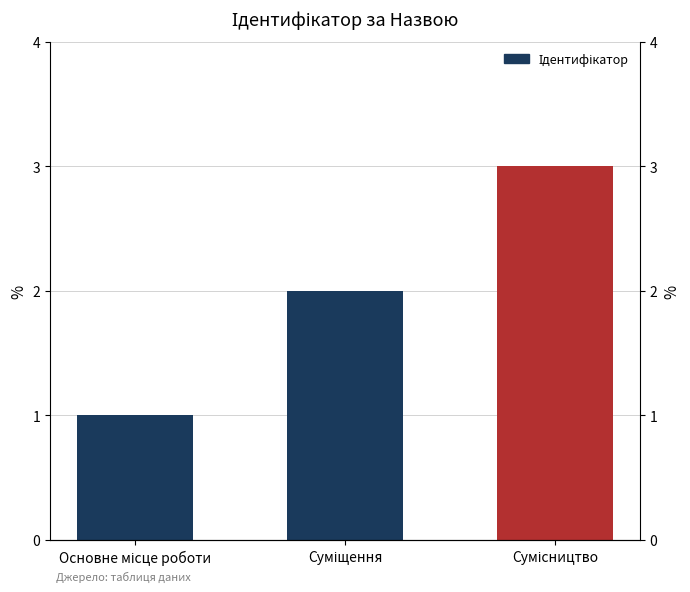

At which label is the value closest to 2?

Суміщення